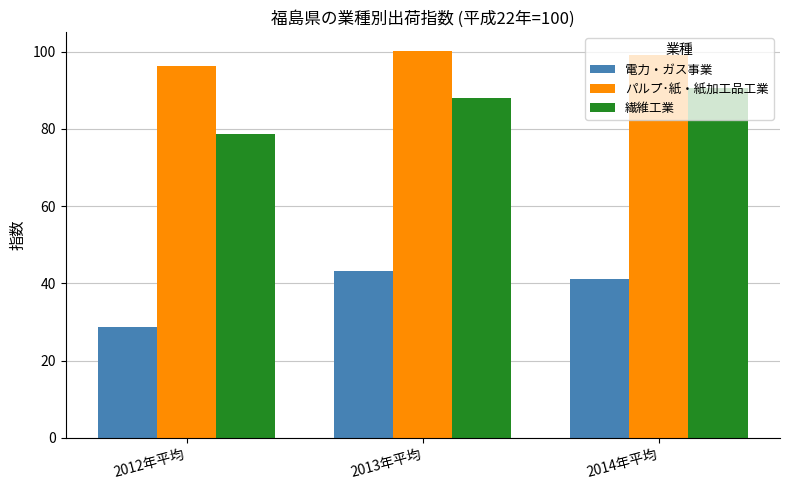

What is the approximate value of 電力・ガス事業 at 2014年平均?

41.2